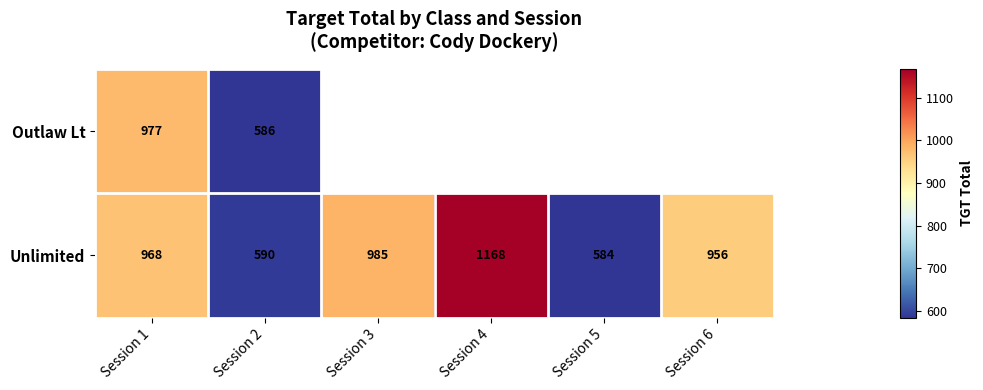

What is the difference between the Outlaw Lt values at Session 2 and Session 1?

391